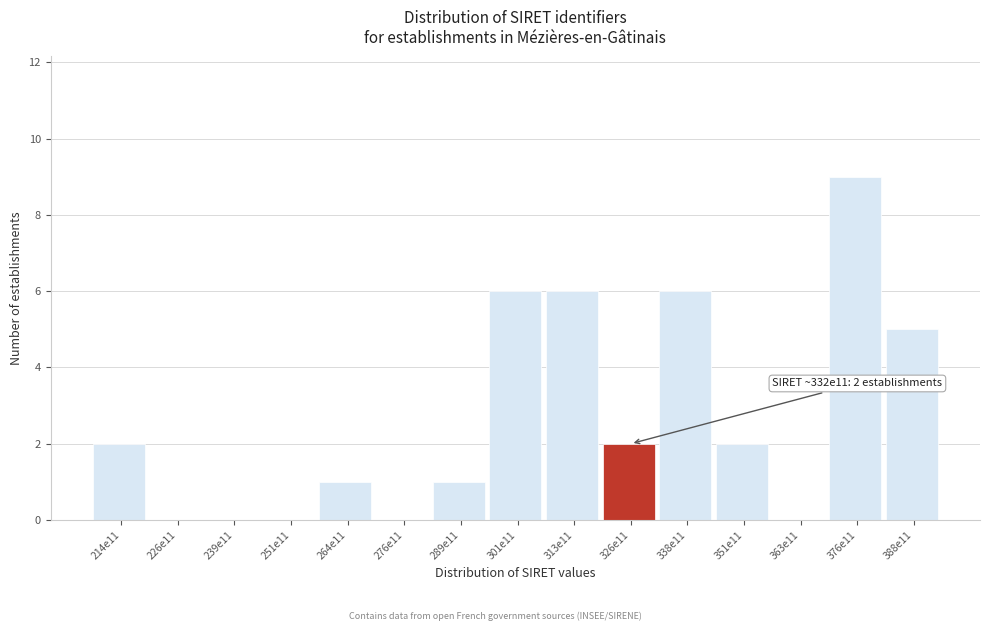

Reading right to left, transcribe all the data shown in this chart.

388e11=5	376e11=9	363e11=0	351e11=2	338e11=6	326e11=2	313e11=6	301e11=6	289e11=1	276e11=0	264e11=1	251e11=0	239e11=0	226e11=0	214e11=2